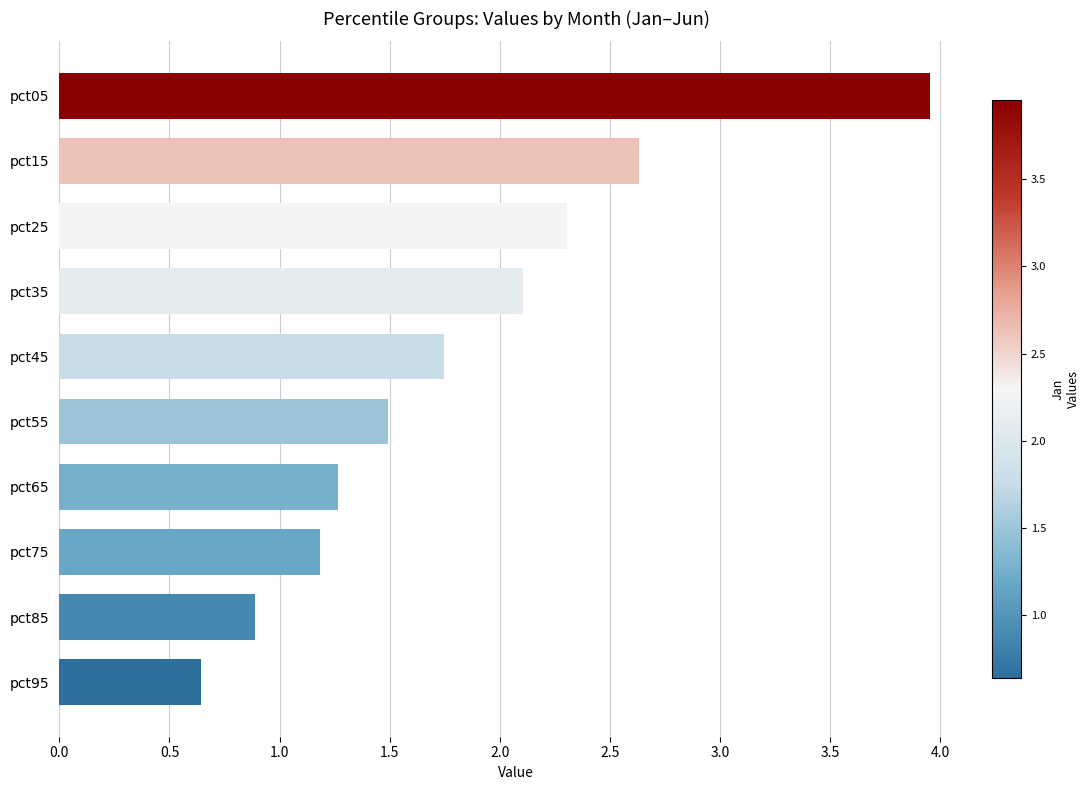

Which category has the lowest value across all series?

pct95